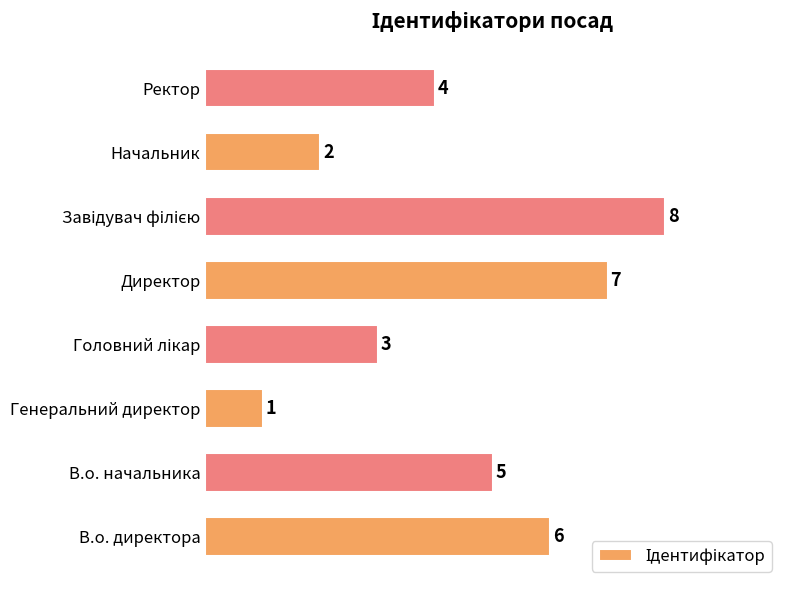

What is the difference between the maximum and second lowest values?

6